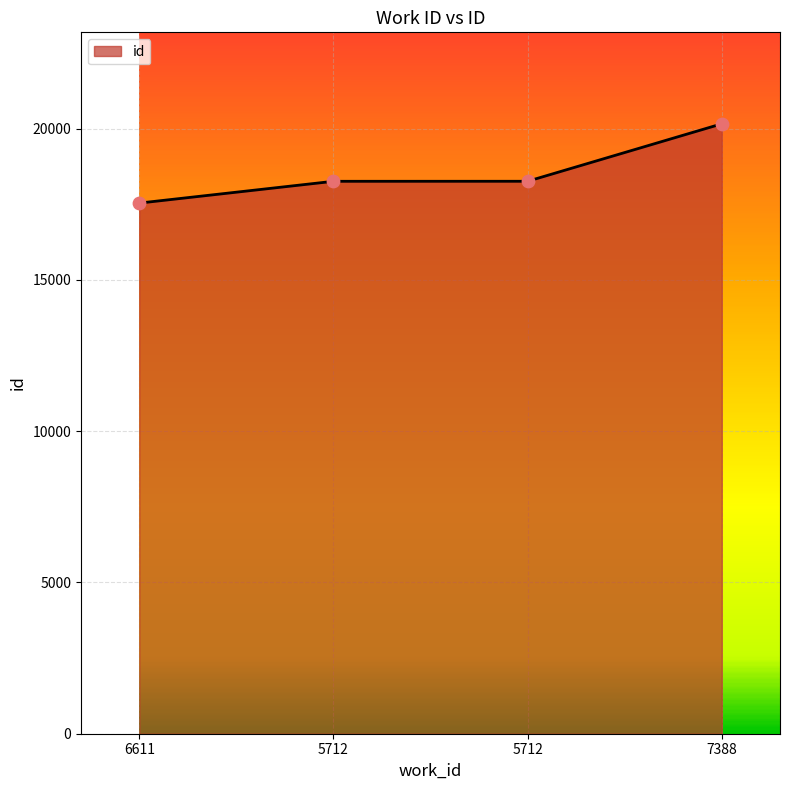

What is the ratio of the value at 5712 to the value at 7388?

0.9